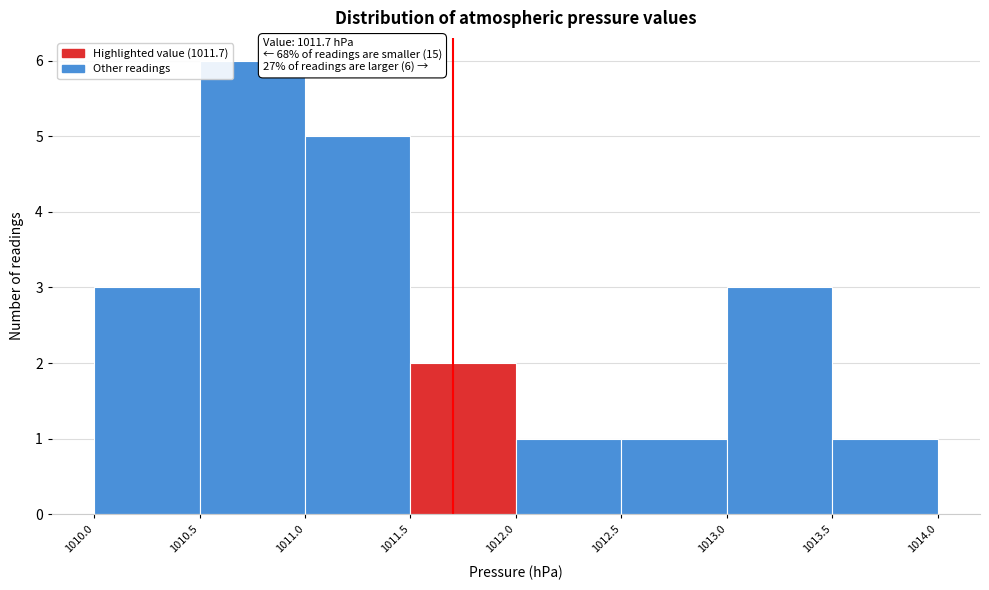

Over which range of the x-axis is the bar tallest?

1010.5 to 1011.0